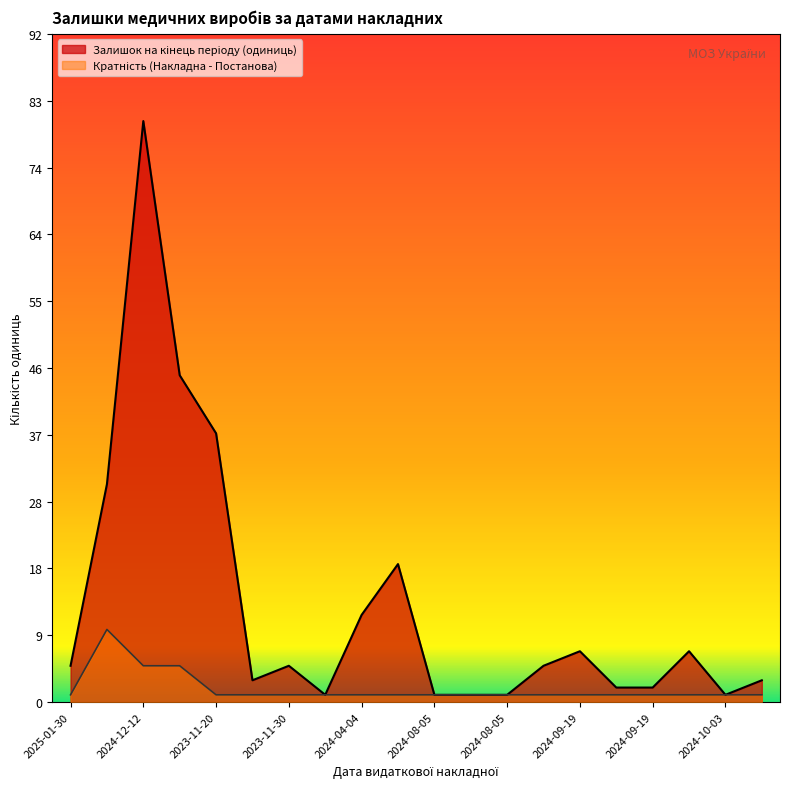

At 2024-04-18, list the series in order from smallest to largest.

Кратність (Накладна - Постанова), Залишок на кінець періоду (одиниць)